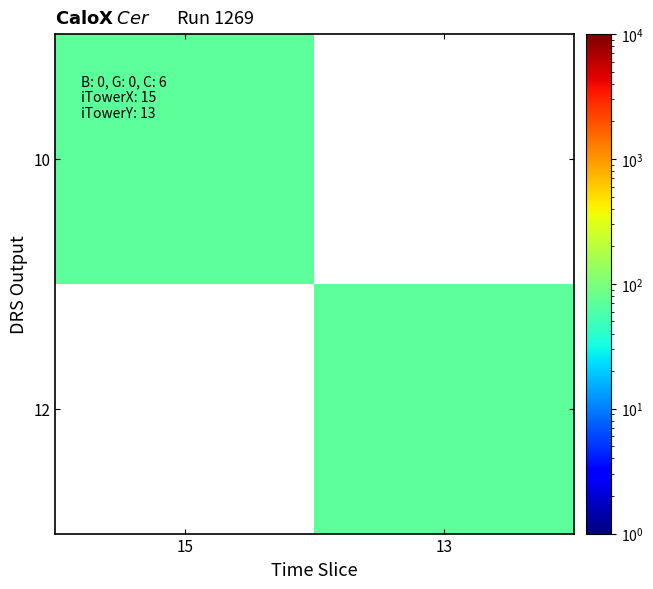

Between 15 and 13, which is larger?

15